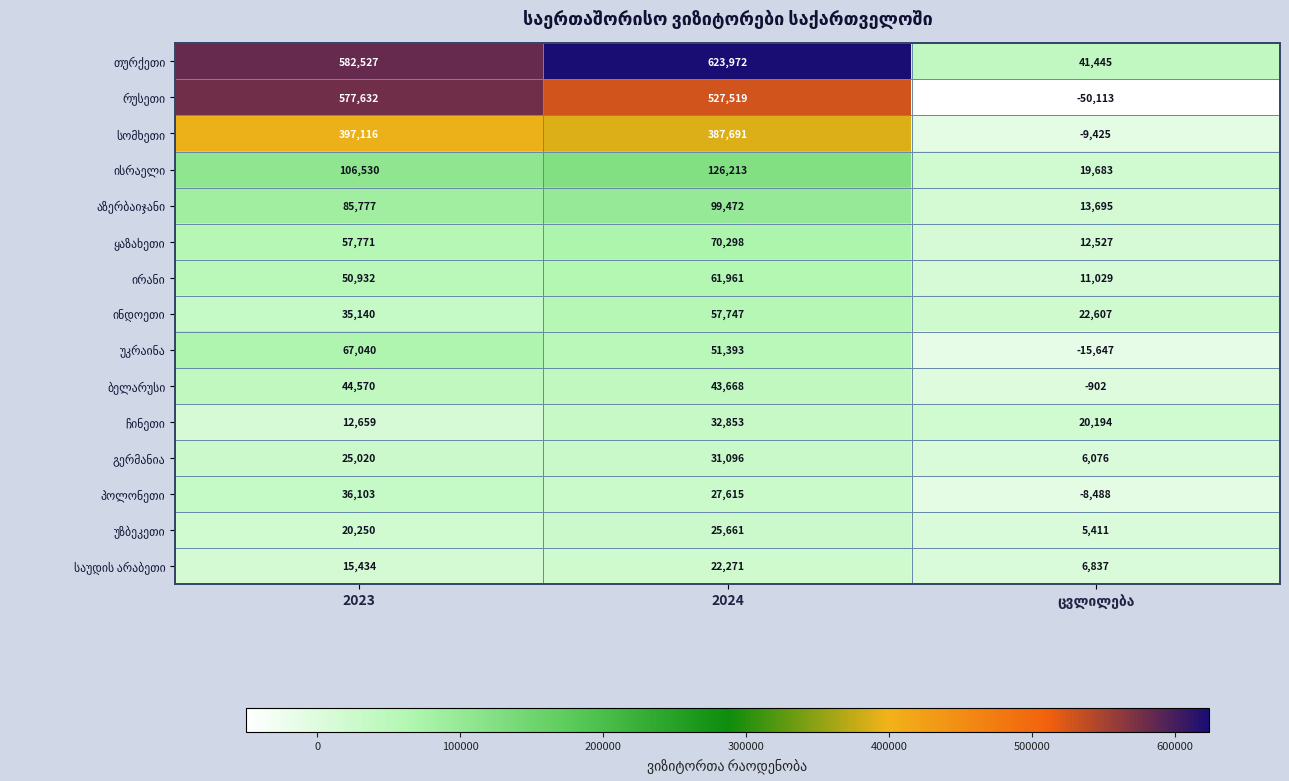

What is the difference between the highest and lowest values at 2023?

569868